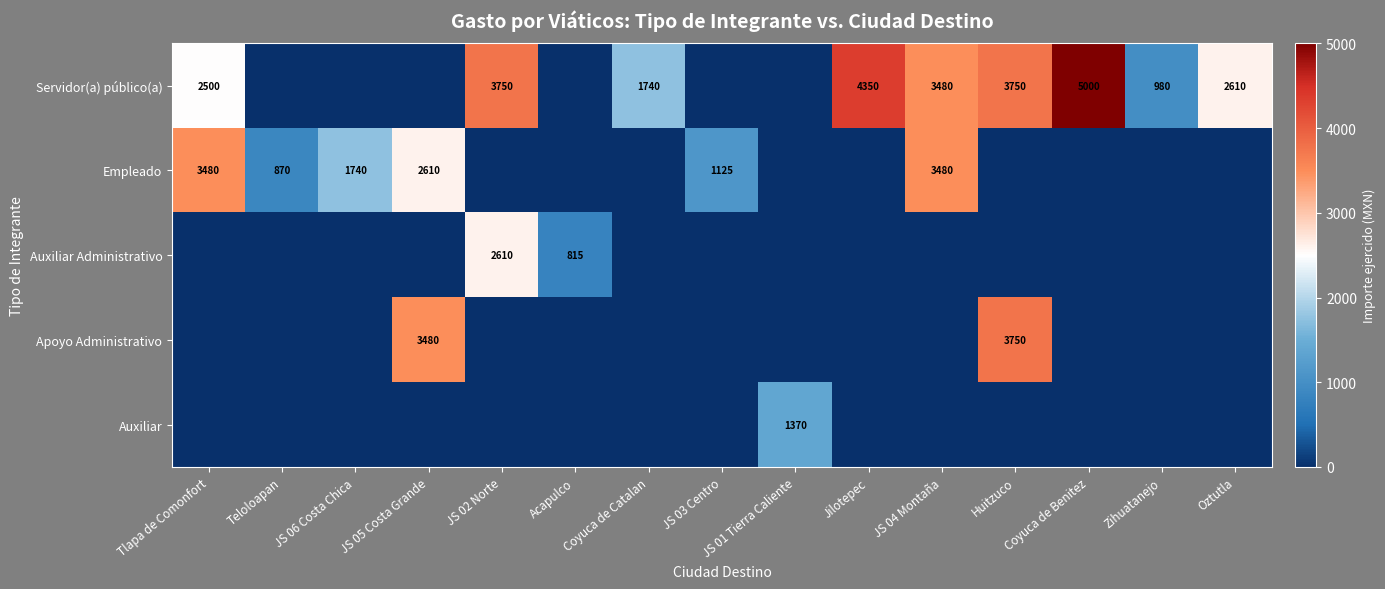

What is the sum of the Servidor(a) público(a) values at JS 02 Norte and Oztutla?

6360